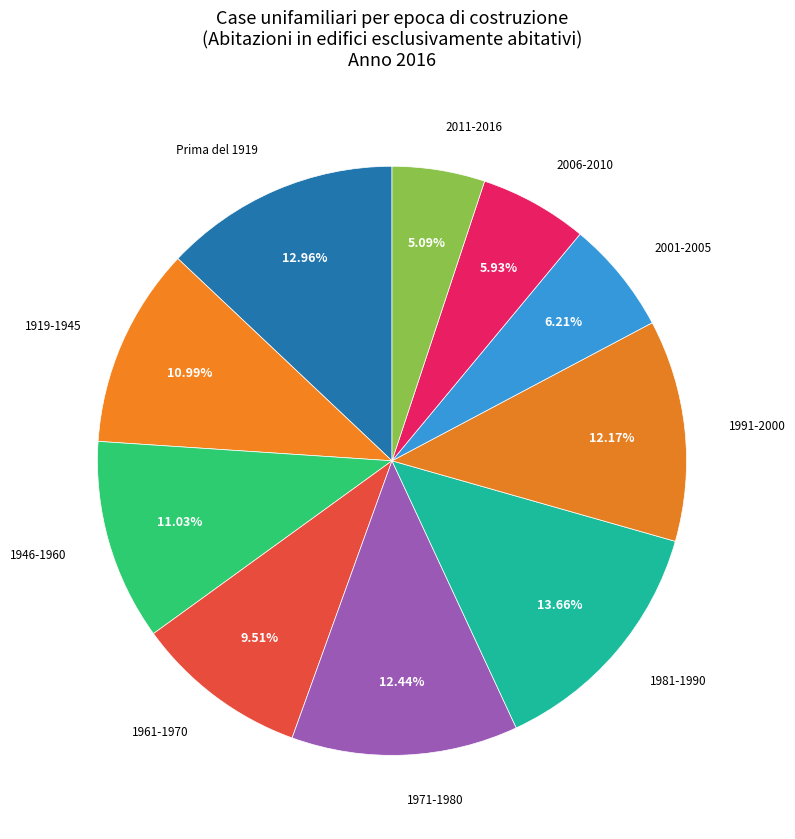

What is the largest slice in the pie chart?

1981-1990